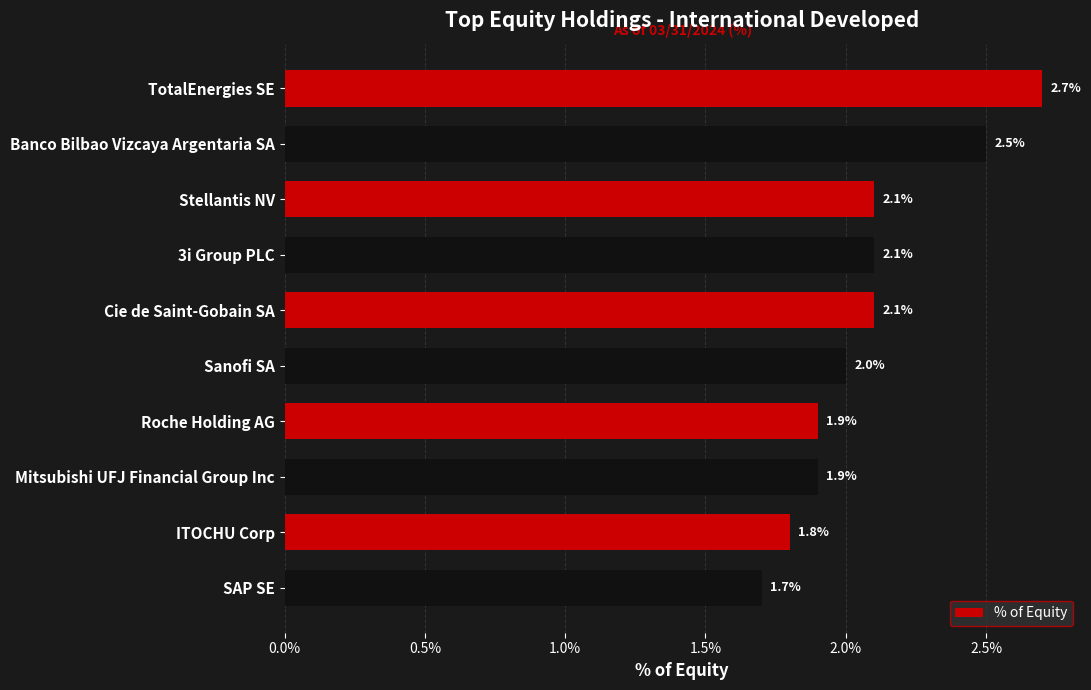

What is the minimum value shown in the chart?

1.7